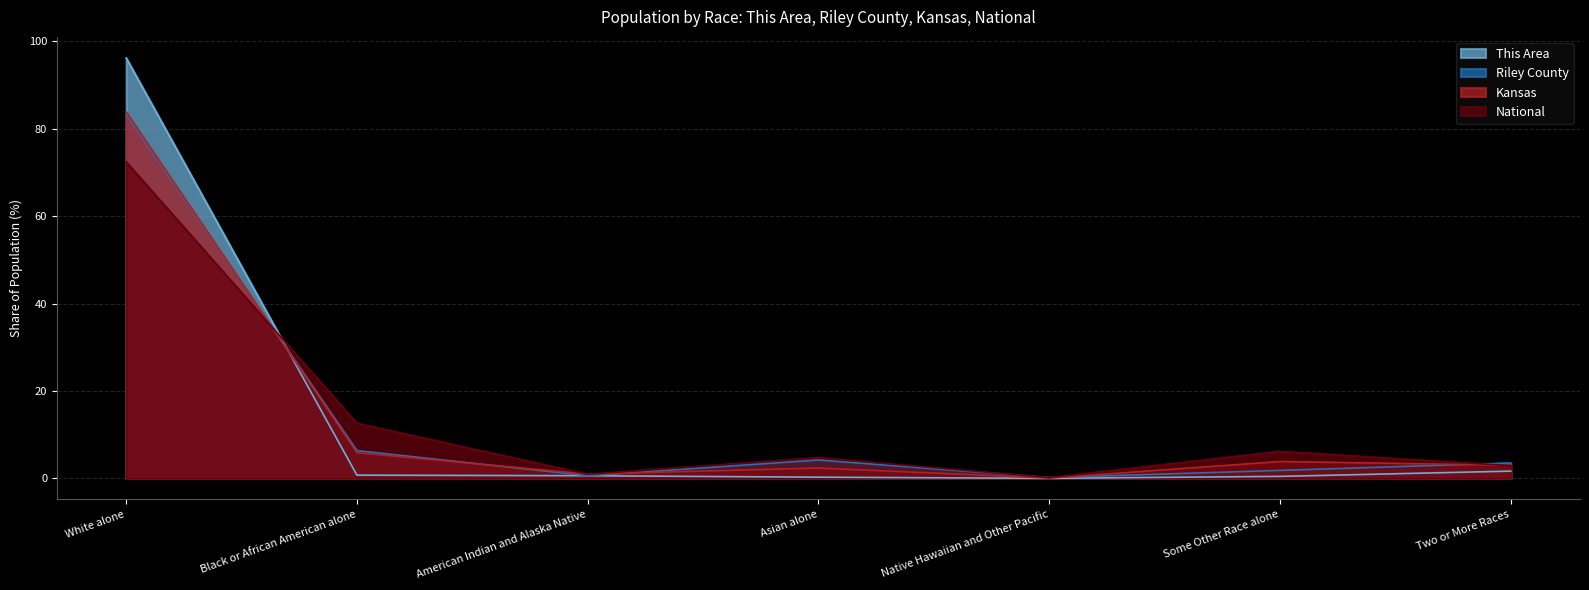

What position from the left is Some Other Race alone?

6